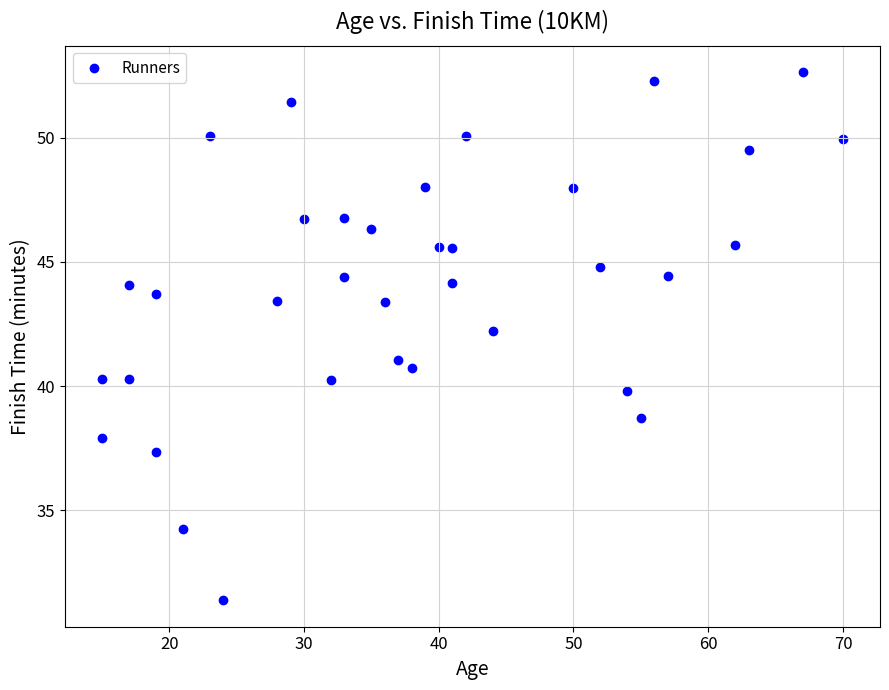

What is the range of X values (max minus min)?

55.0